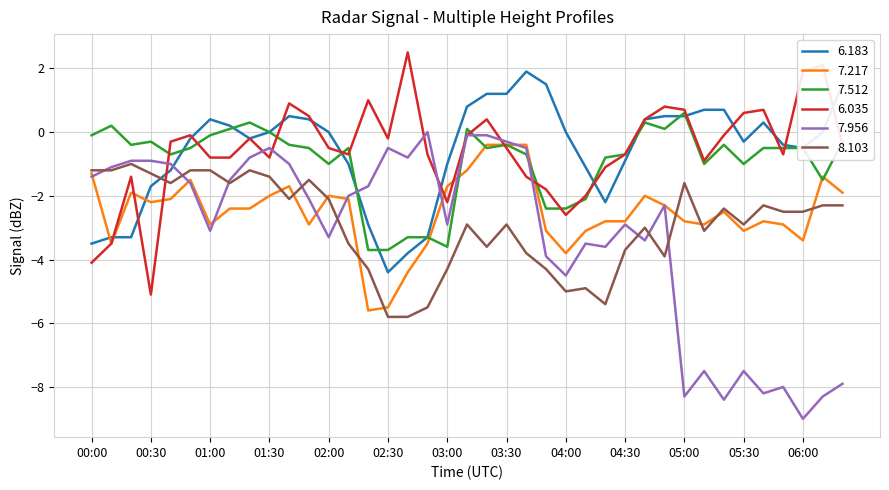

Count the number of categories in the chart.

39